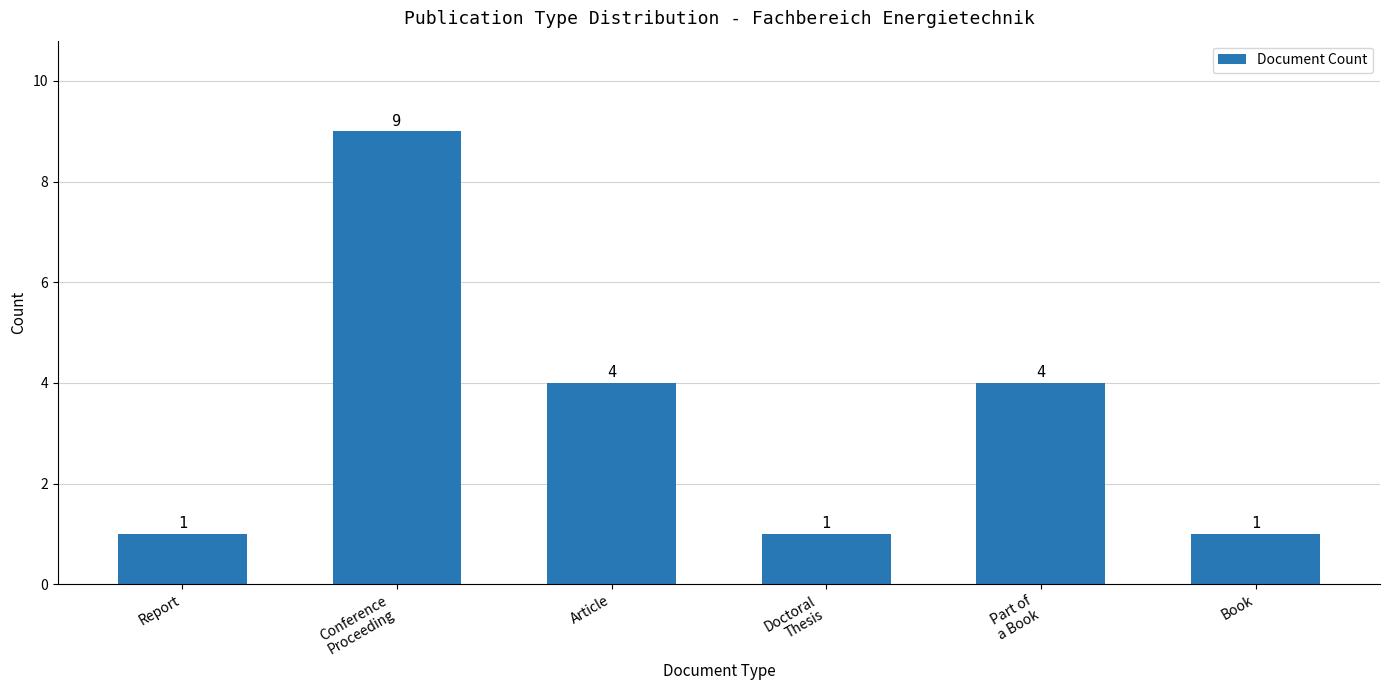

What is the change in value from Conference
Proceeding to Part of
a Book?

-5